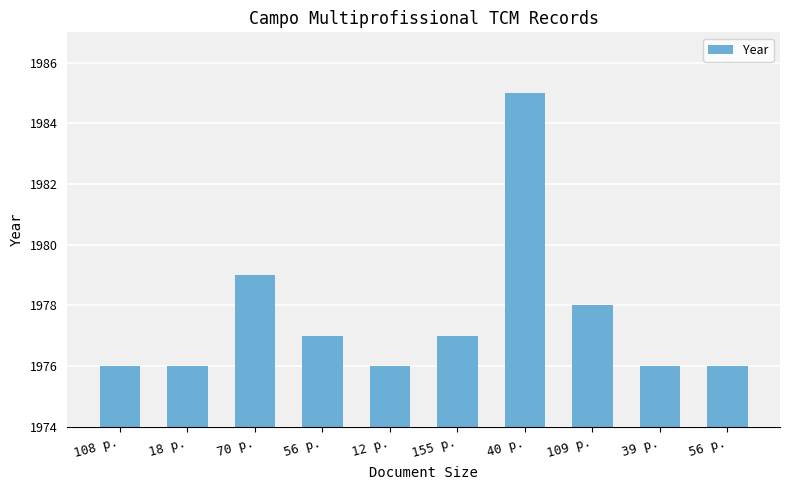

Is it true that the value at 40 p. is 524?

False